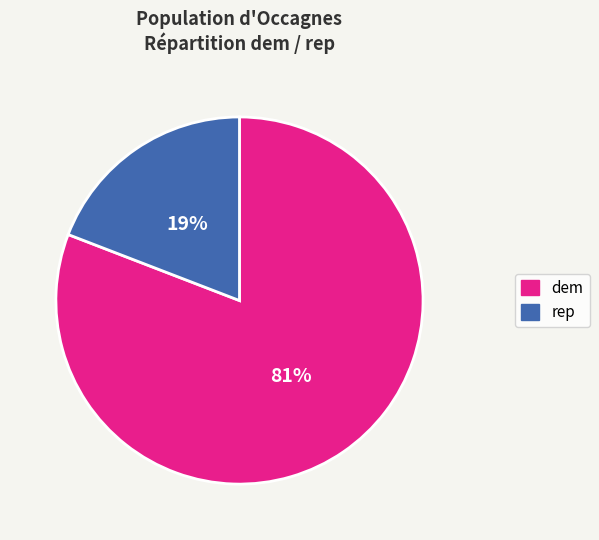

Does any single category account for the majority?

Yes